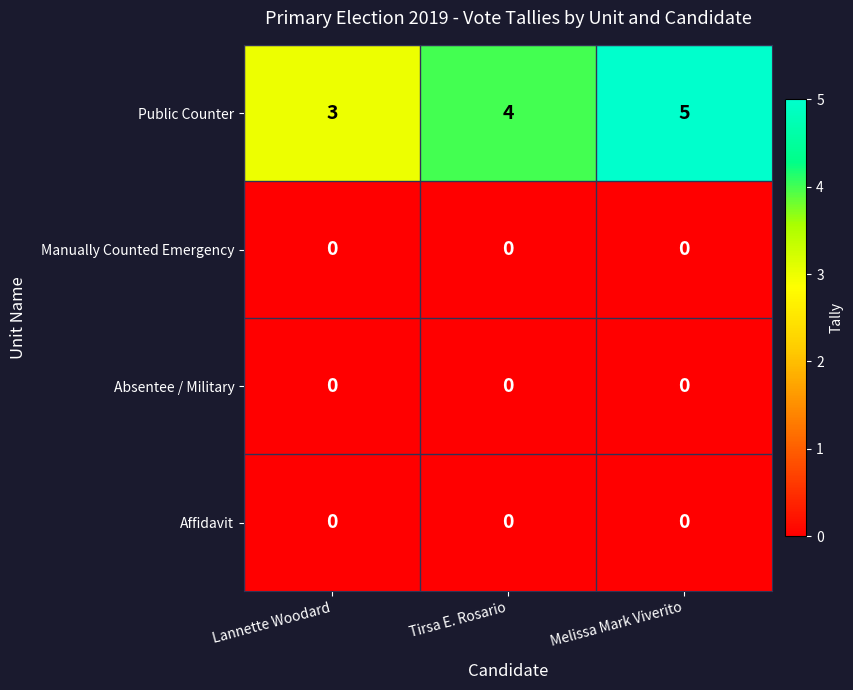

Which series has the widest spread of values?

Public Counter